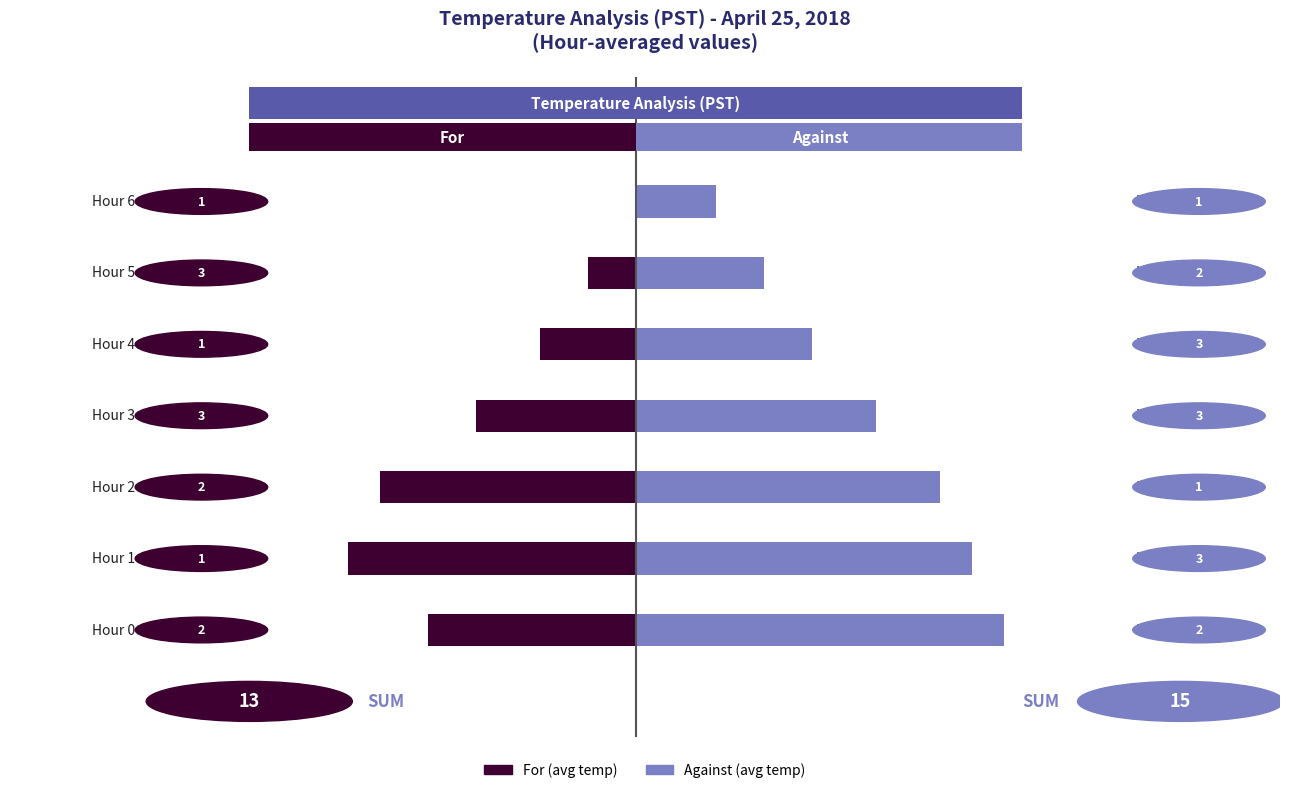

How many negative values does the For (avg temp) series have?

6